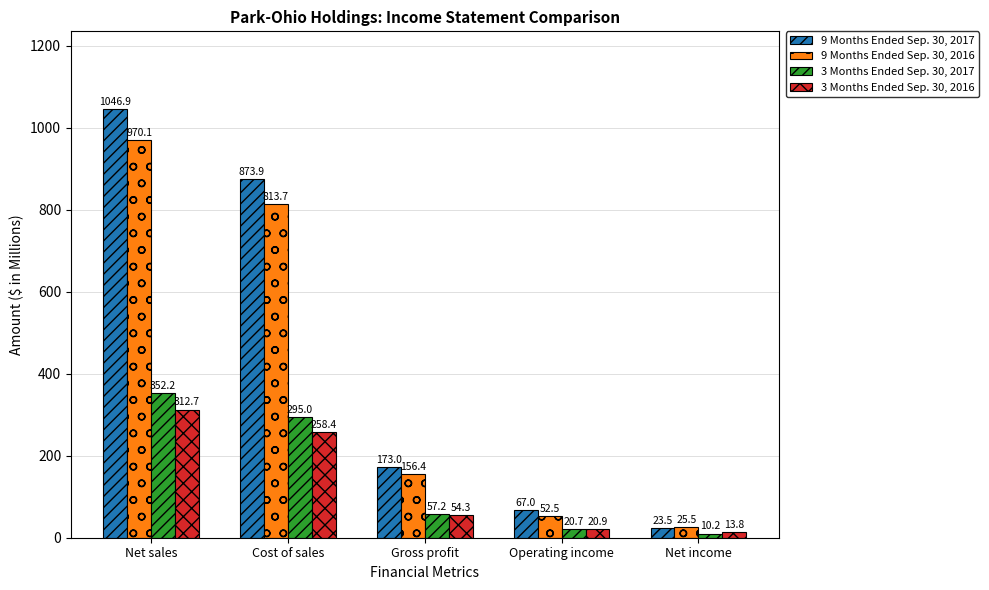

How many bars are there in total?

20